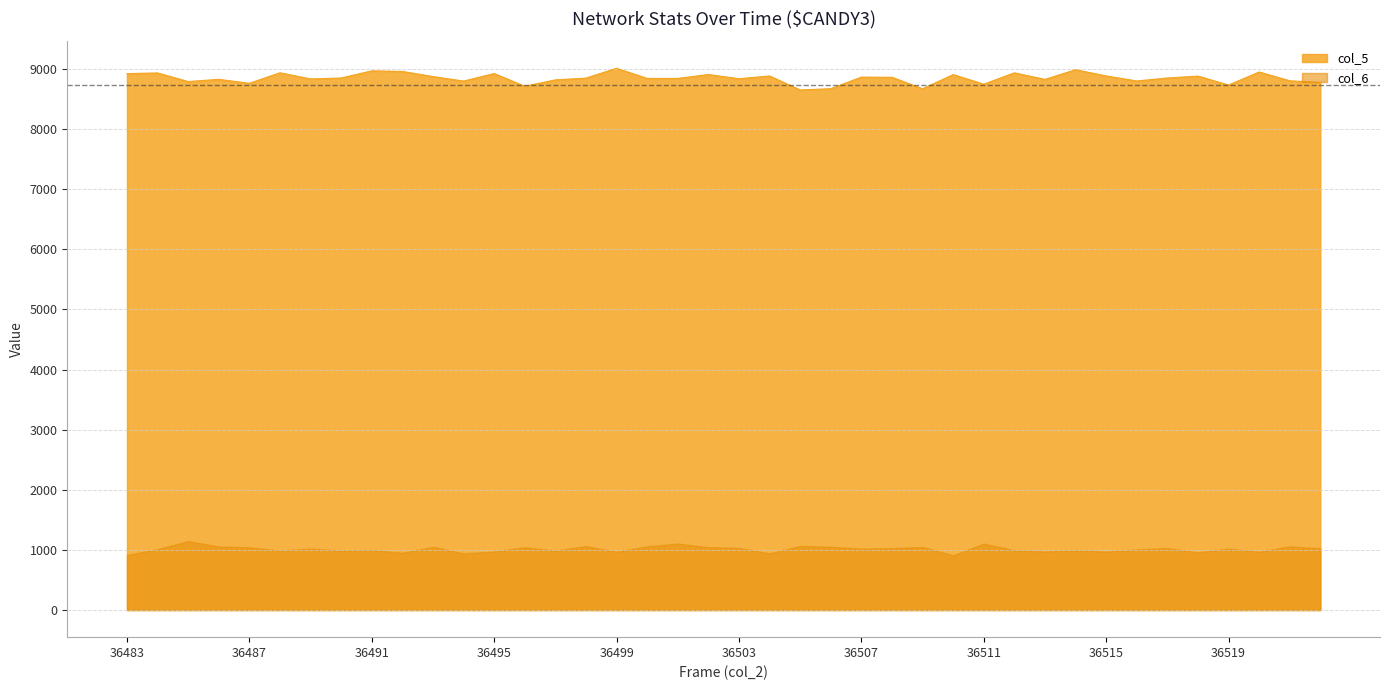

Is it true that col_6 equals 453 at 36487?

False